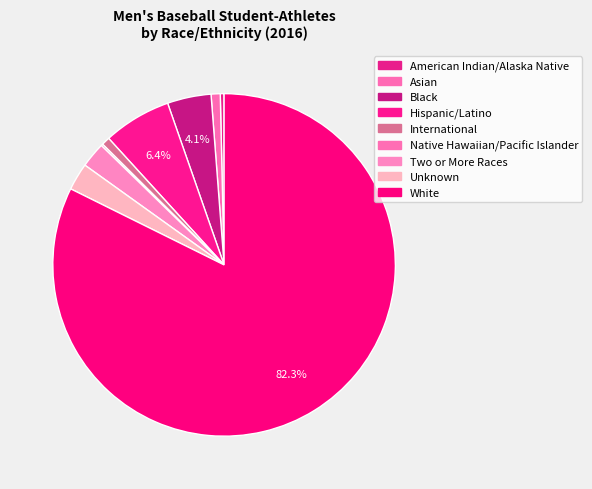

Which category has the biggest portion of the pie?

White